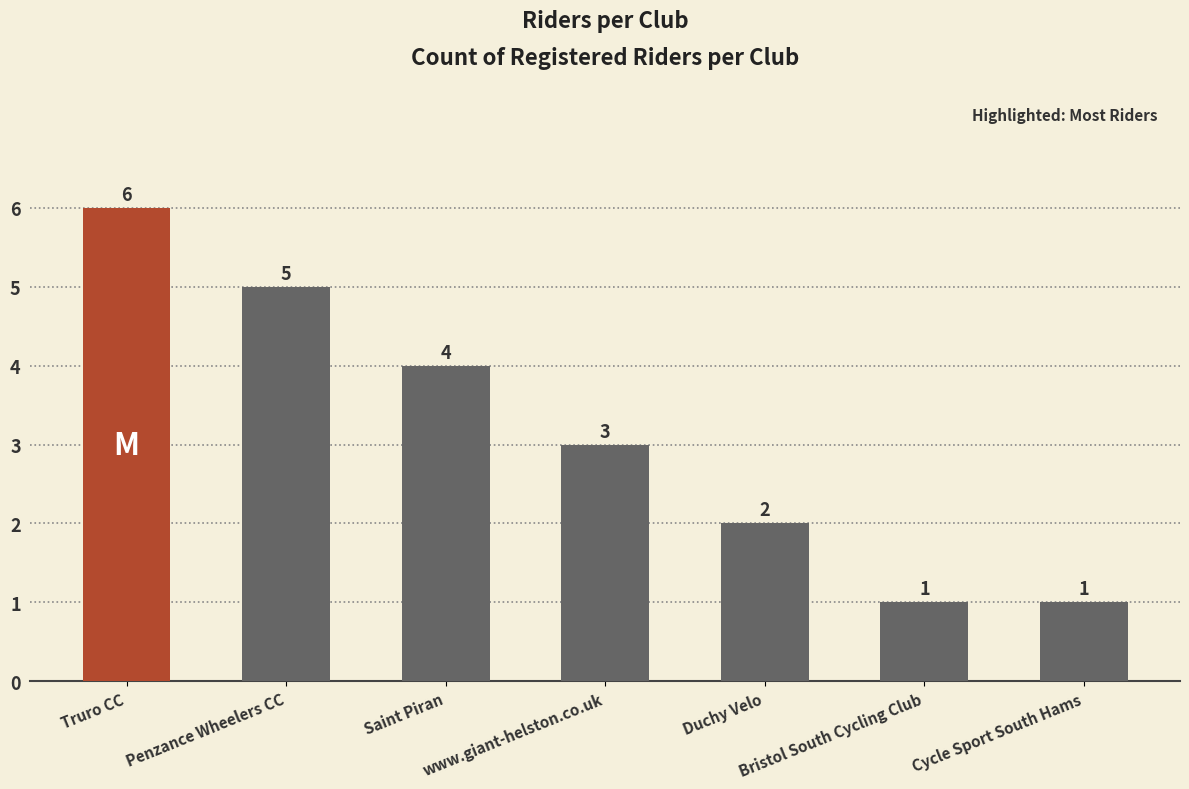

At which label is the value closest to 3?

www.giant-helston.co.uk